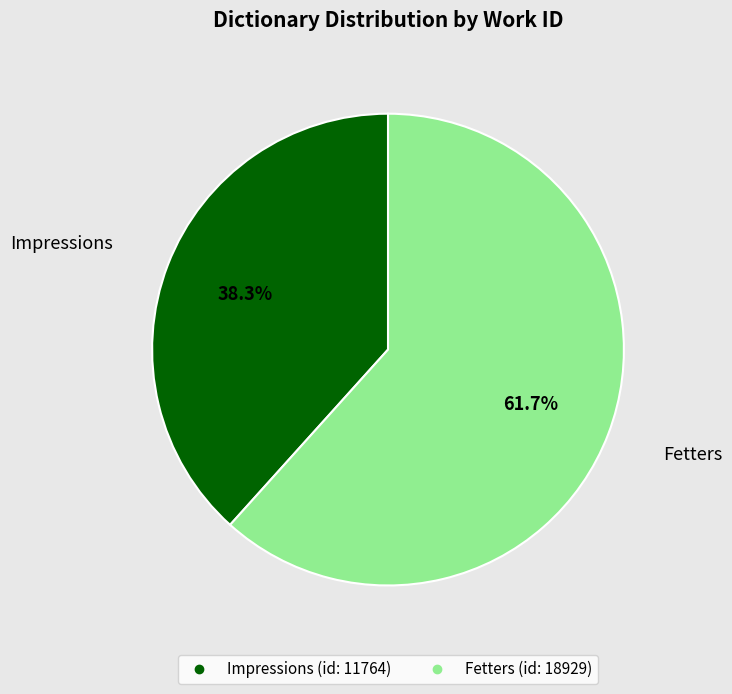

To the nearest percent, what is the difference between the largest and smallest slice percentages?

23%